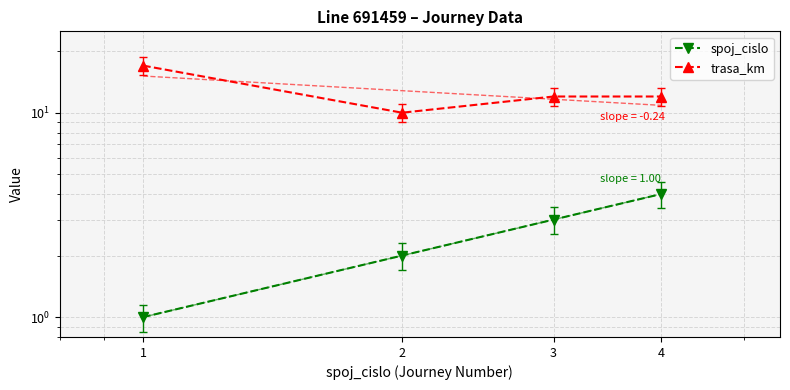

What are all the series names shown in the legend?

spoj_cislo, trasa_km